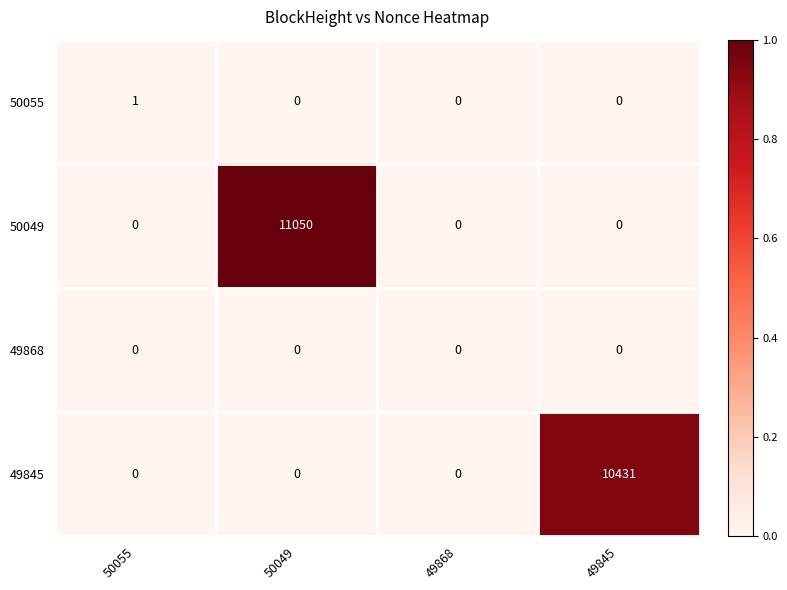

List the series in order of their peak value, lowest first.

49868, 50055, 49845, 50049